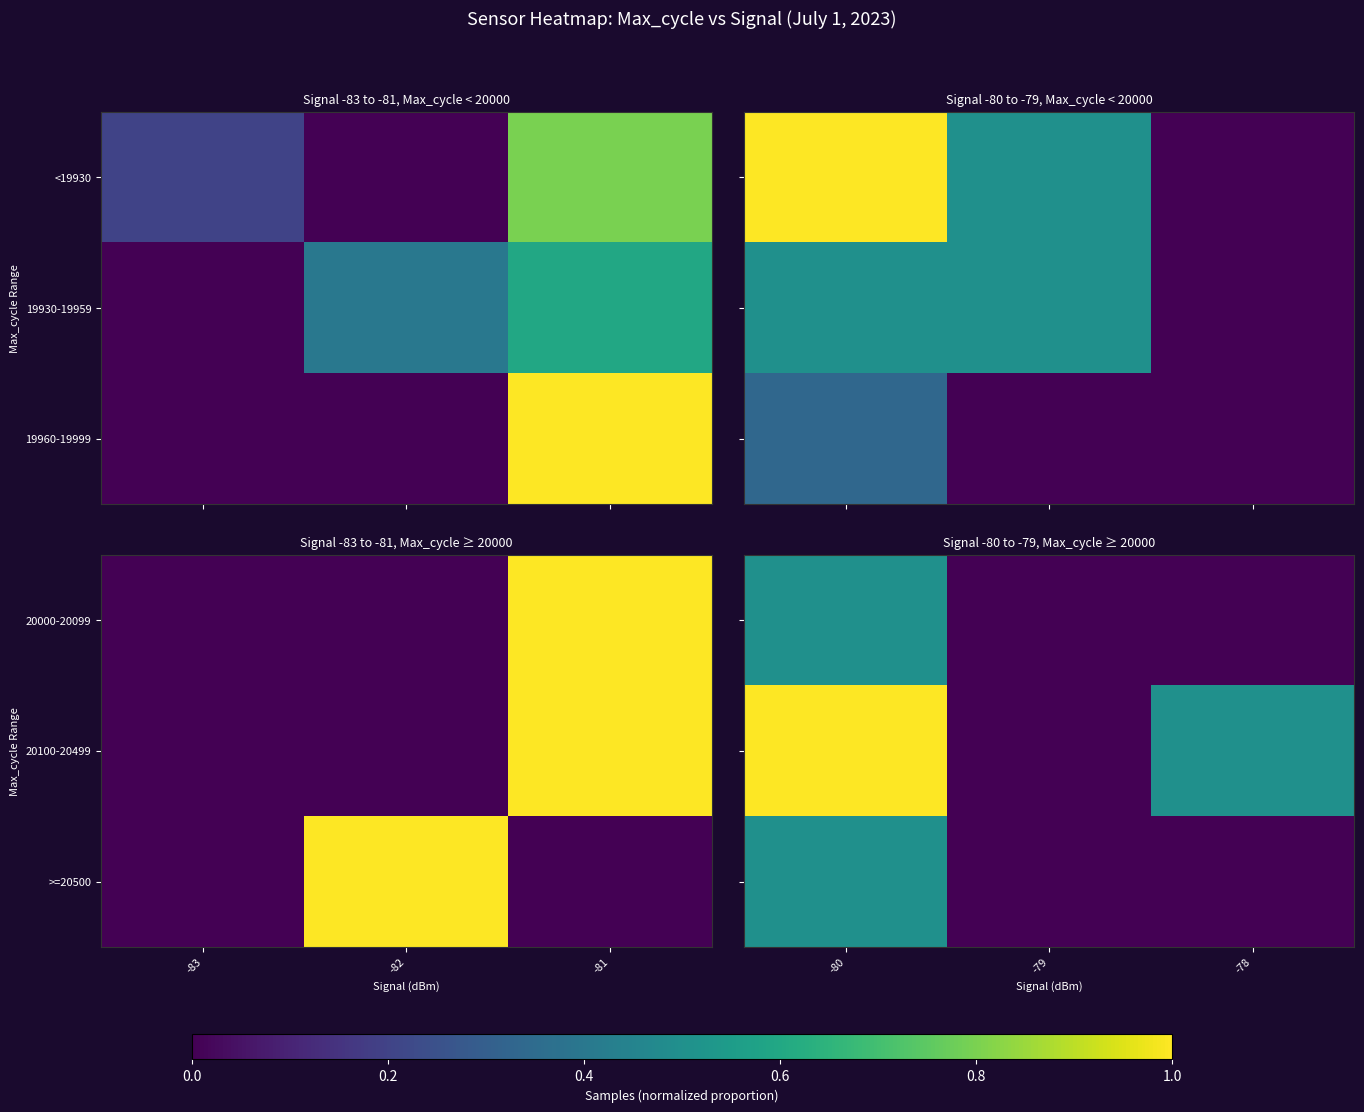

Count the >=20500 values in the range 0 to 1.

3